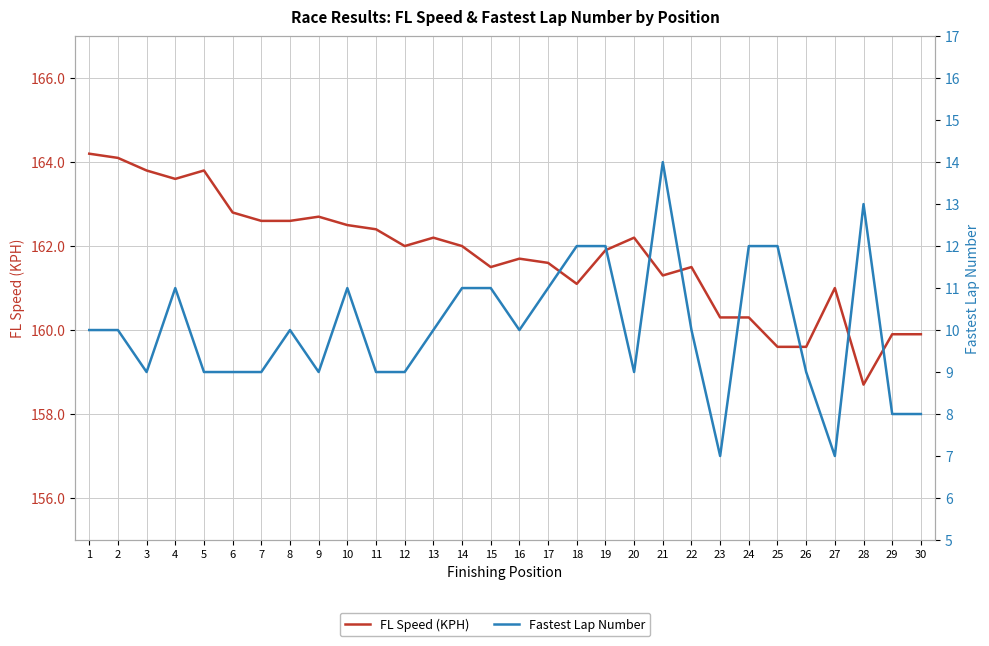

Reading left to right, list all the values displayed in this chart.

FL Speed (KPH): 164.2	164.1	163.8	163.6	163.8	162.8	162.6	162.6	162.7	162.5	162.4	162.0	162.2	162.0	161.5	161.7	161.6	161.1	161.9	162.2	161.3	161.5	160.3	160.3	159.6	159.6	161.0	158.7	159.9	159.9
Fastest Lap Number: 10.0	10.0	9.0	11.0	9.0	9.0	9.0	10.0	9.0	11.0	9.0	9.0	10.0	11.0	11.0	10.0	11.0	12.0	12.0	9.0	14.0	10.0	7.0	12.0	12.0	9.0	7.0	13.0	8.0	8.0